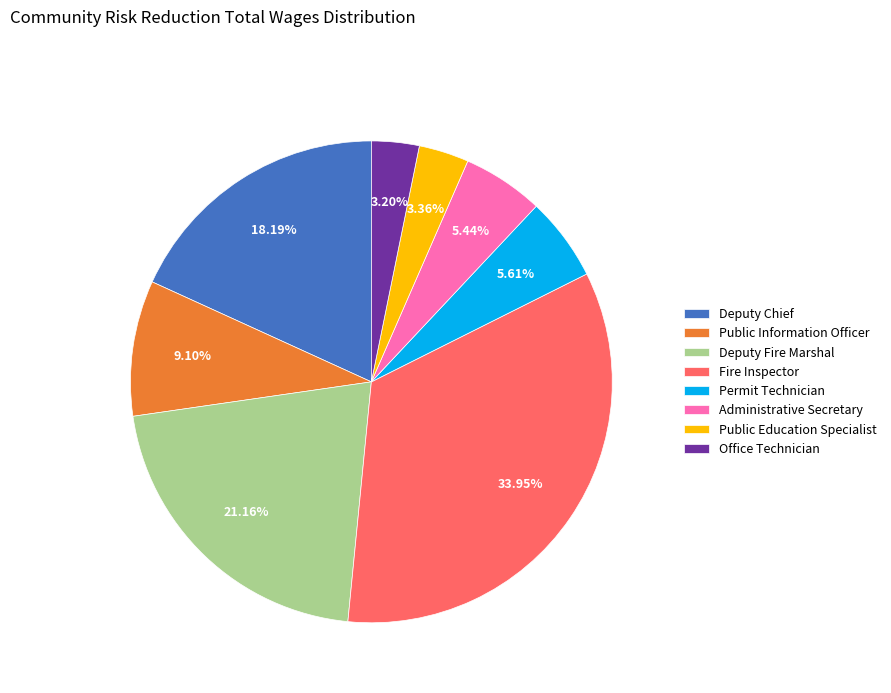

Is it true that Administrative Secretary is 1% of the pie?

False